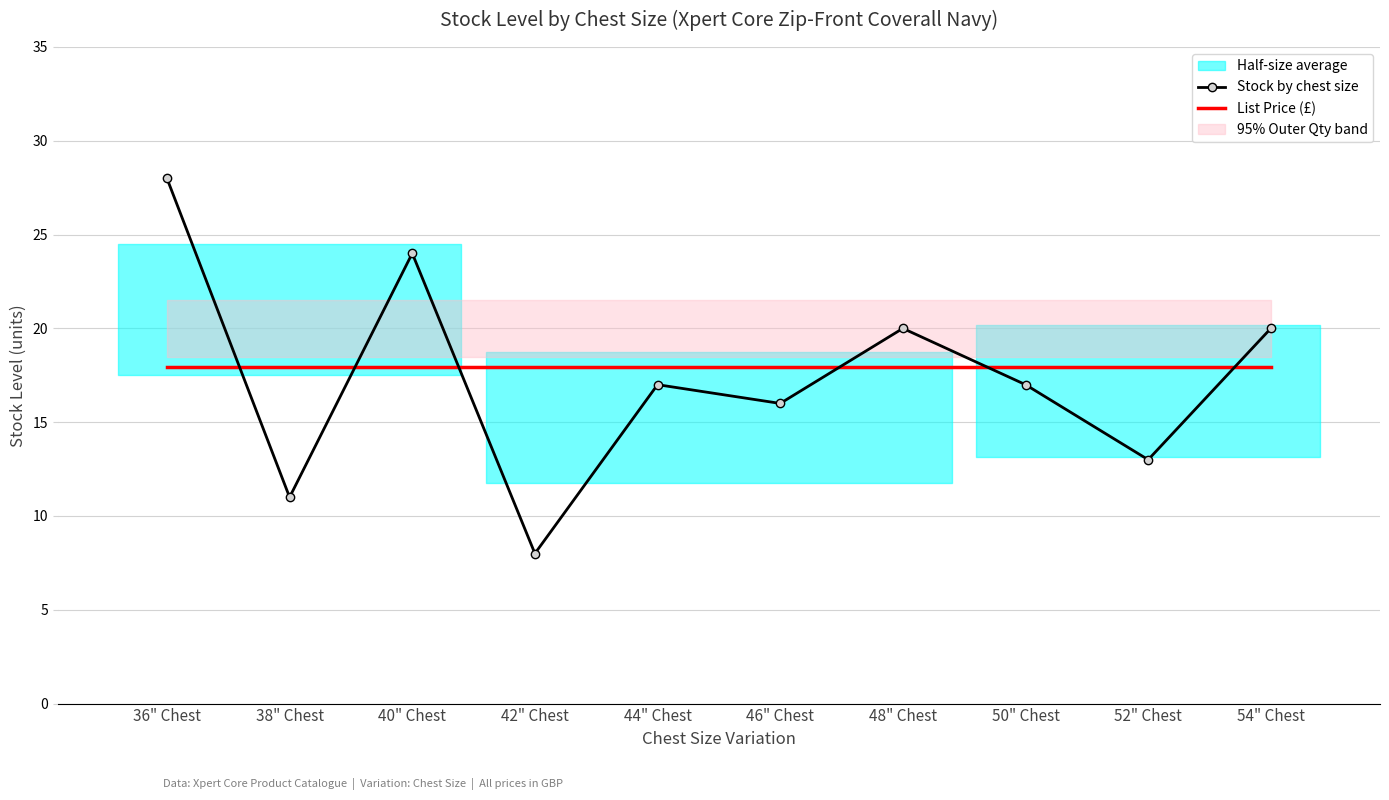

What is the label of the 9th point from the right?

38" Chest